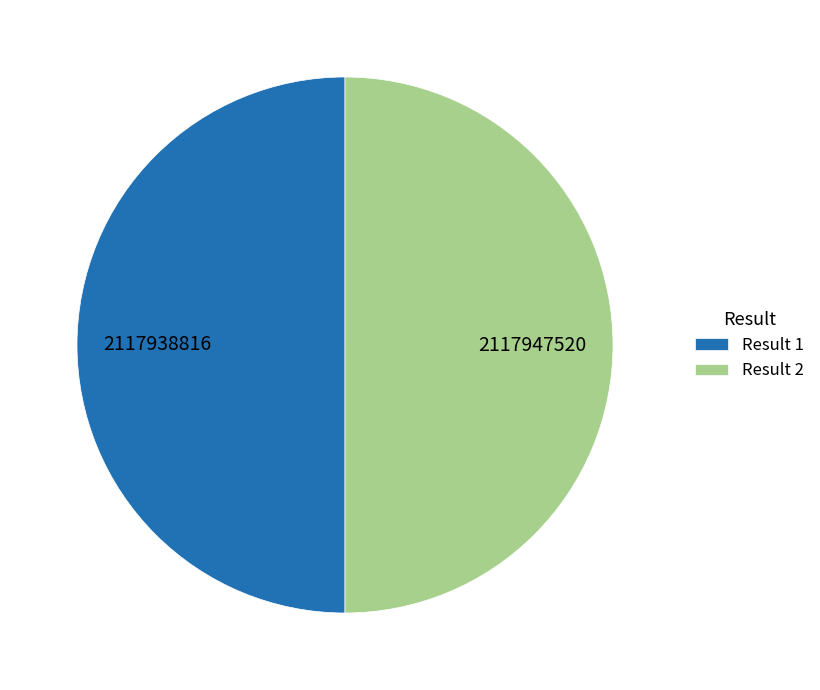

Combined, do Result 1 and Result 2 account for over 50%?

Yes